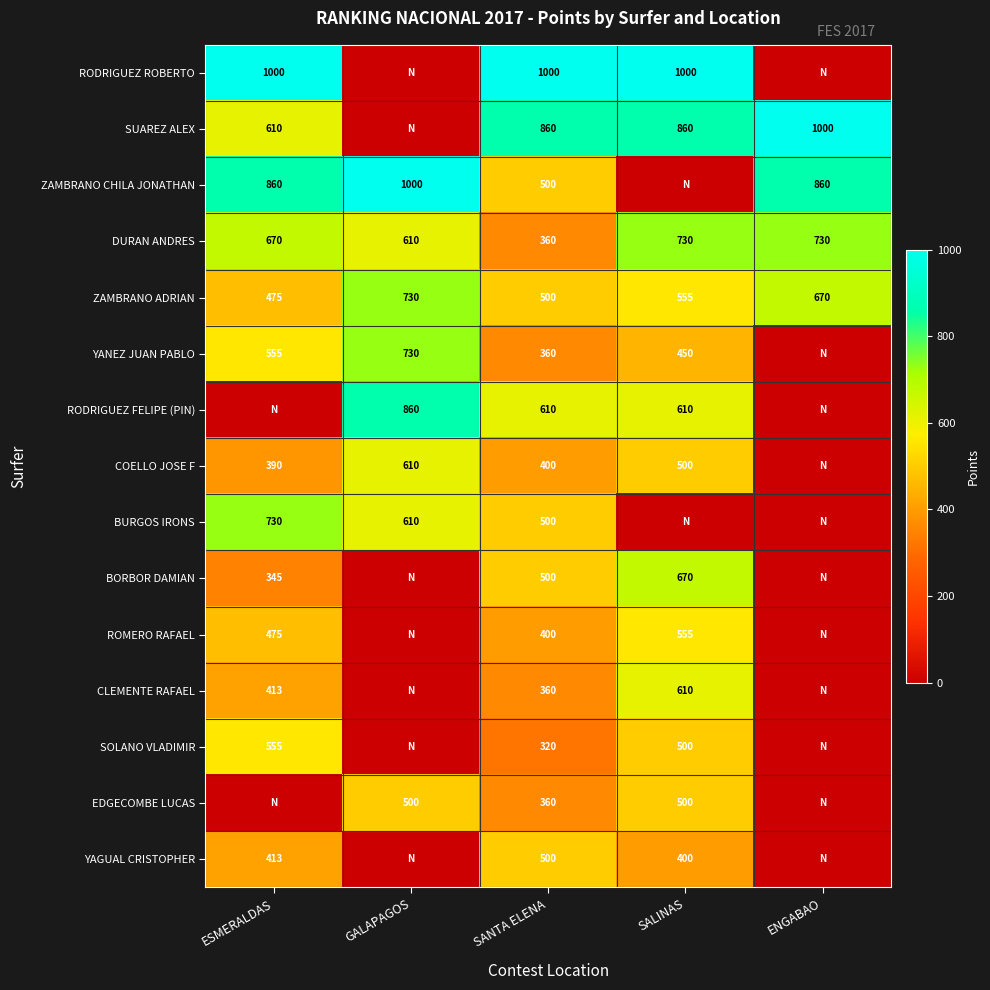

At which label is DURAN ANDRES closest to 545?

GALAPAGOS